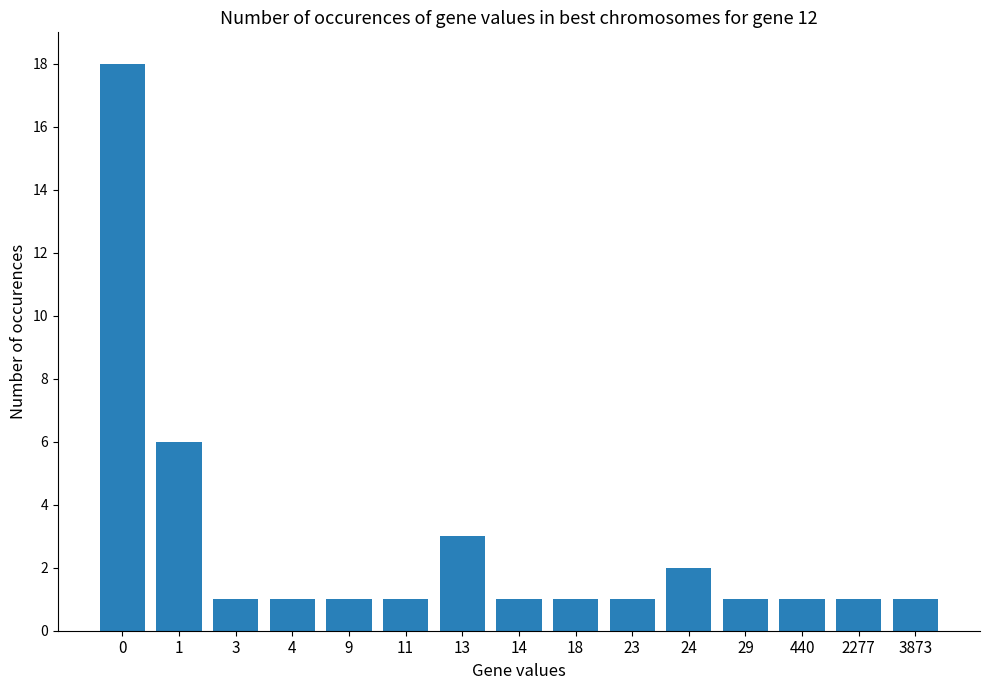

What is the difference between the second highest and minimum values?

5